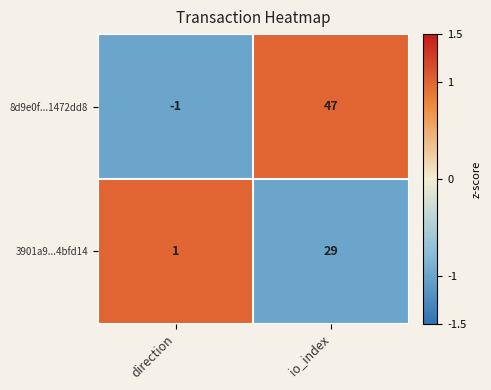

The 3901a9...4bfd14 series shows 1 at direction. True or false?

True